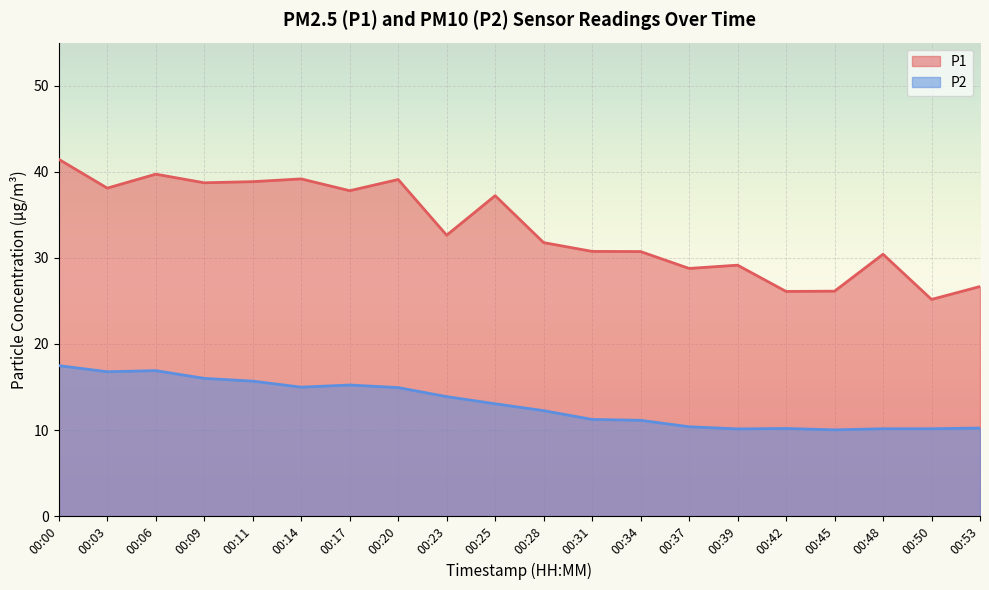

At which category does P1 reach its first local valley?

00:03